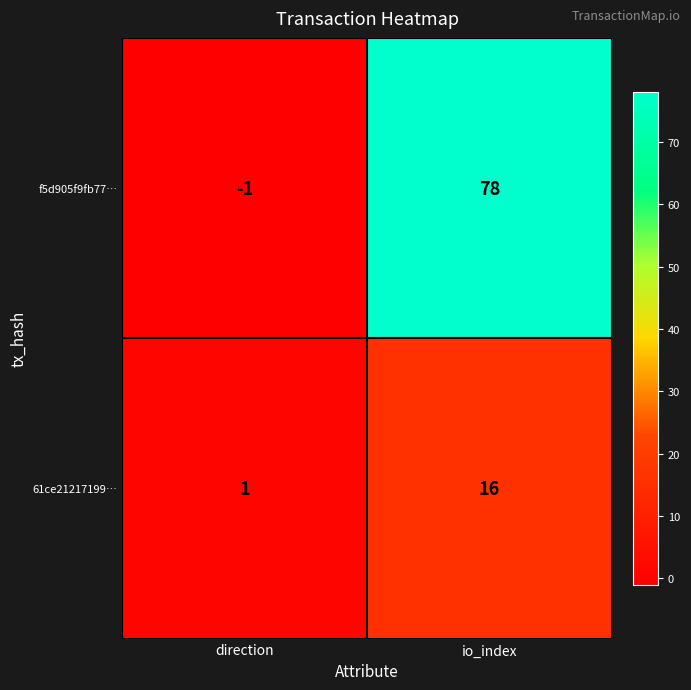

Reading left to right, extract all data points from this chart.

f5d905f9fb77…: direction=-1	io_index=78
61ce21217199…: direction=1	io_index=16